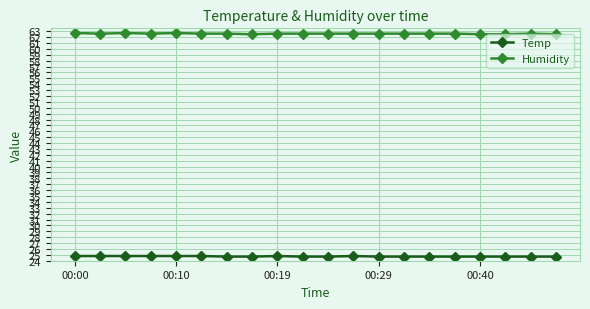

True or false: Humidity and Temp intersect in this chart.

False